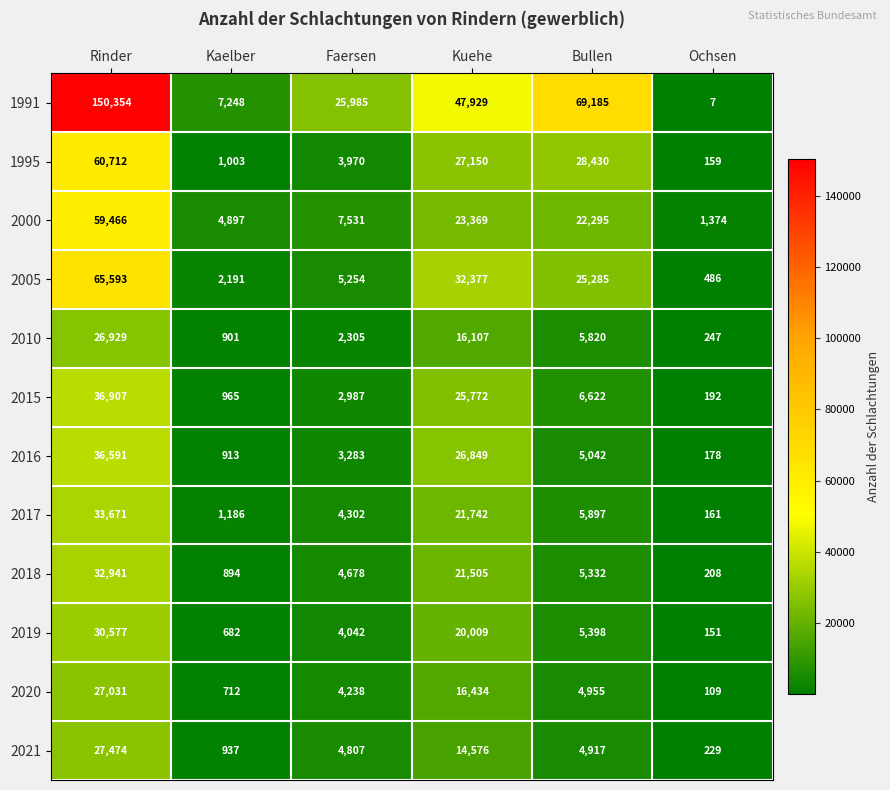

Which series has the largest range (max minus min)?

1991